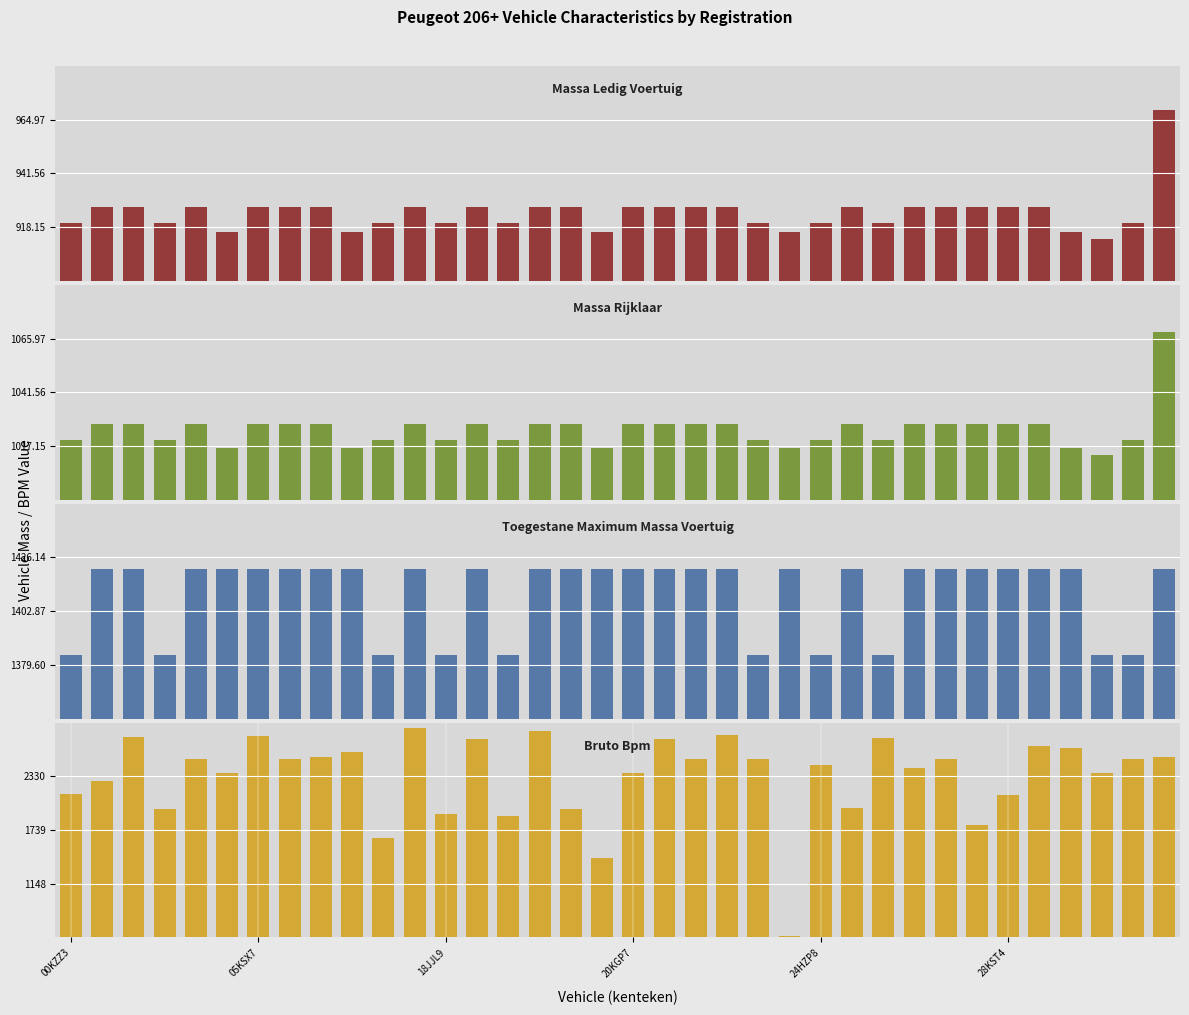

Count the number of data series in this chart.

4